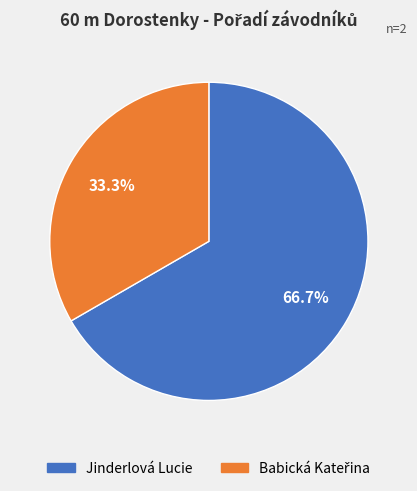

What is the majority slice?

Jinderlová Lucie